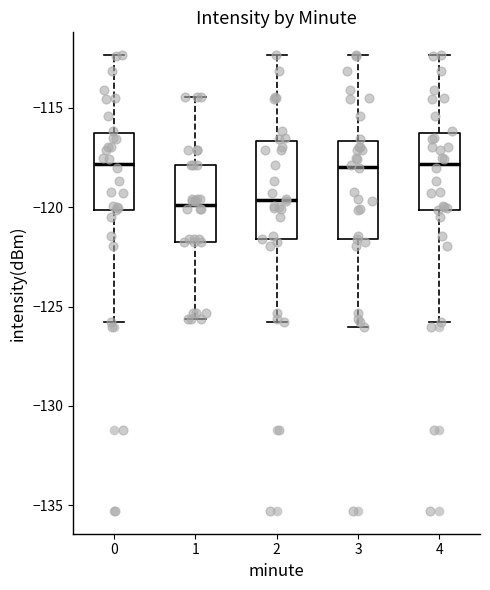

Reading left to right, read every box against the y-axis: the position of its median line, the range the box covers, and the ends of its whiskers. The values are not printed on the chart, so give them approximately, as read against the axis.

0: median -118.0, box -120.0 to -116.0, whiskers -126.0 to -112.5
1: median -120.0, box -121.5 to -118.0, whiskers -125.5 to -114.5
2: median -119.5, box -121.5 to -116.5, whiskers -126.0 to -112.5
3: median -118.0, box -121.5 to -116.5, whiskers -126.0 to -112.5
4: median -118.0, box -120.0 to -116.0, whiskers -126.0 to -112.5